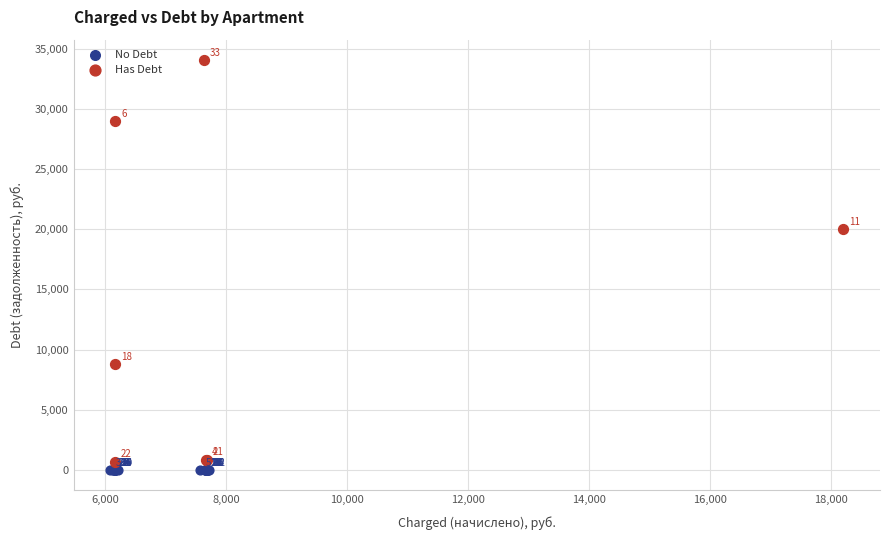

Which series reaches the minimum Y coordinate?

No Debt